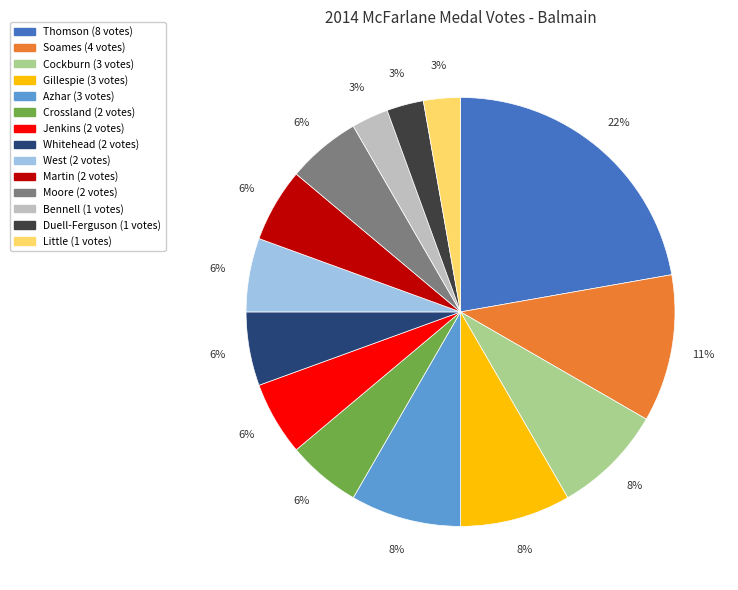

To the nearest percent, what is the difference between the largest and smallest slice percentages?

19%